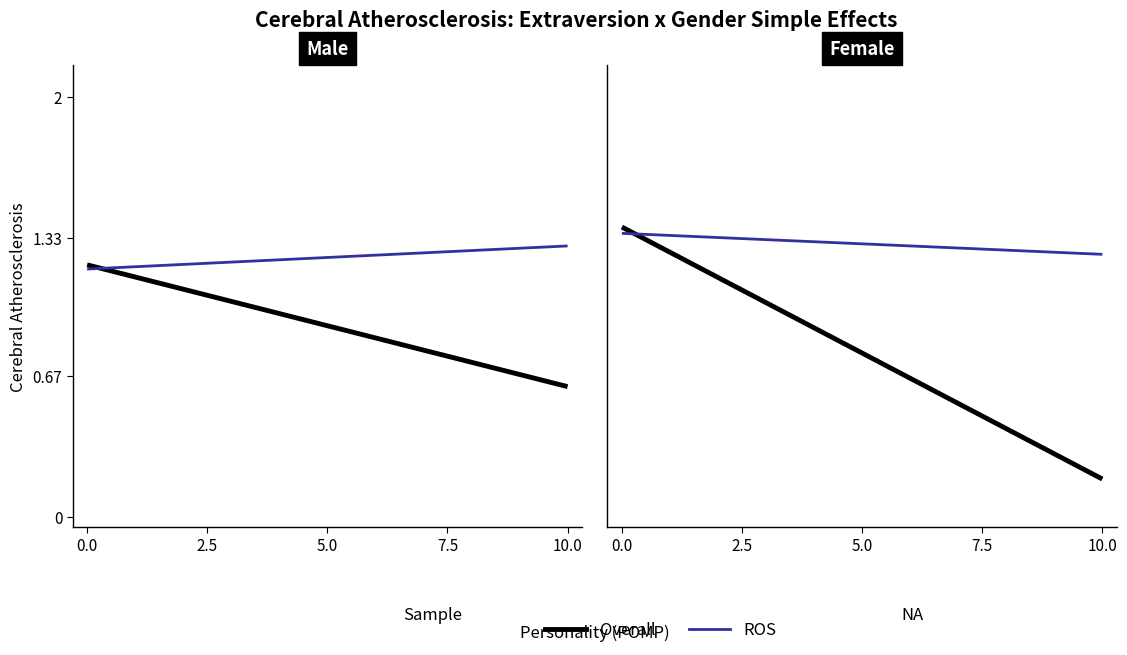

The value of ROS at 0.0 is 1.4. True or false?

True